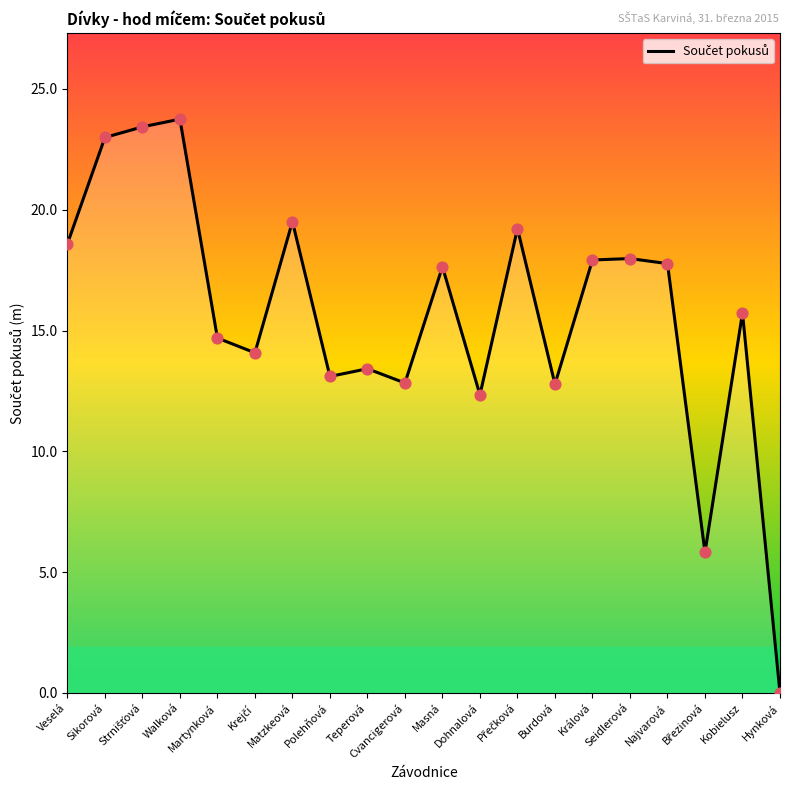

What is the change in value from Veselá to Teperová?

-5.2